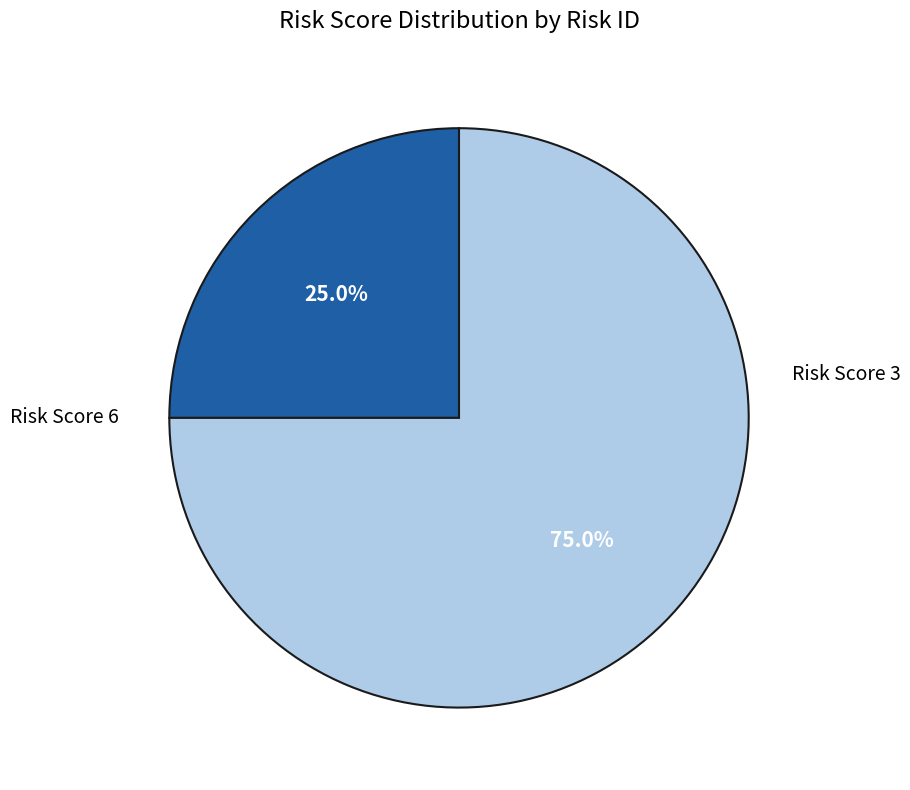

Does any single category account for the majority?

Yes